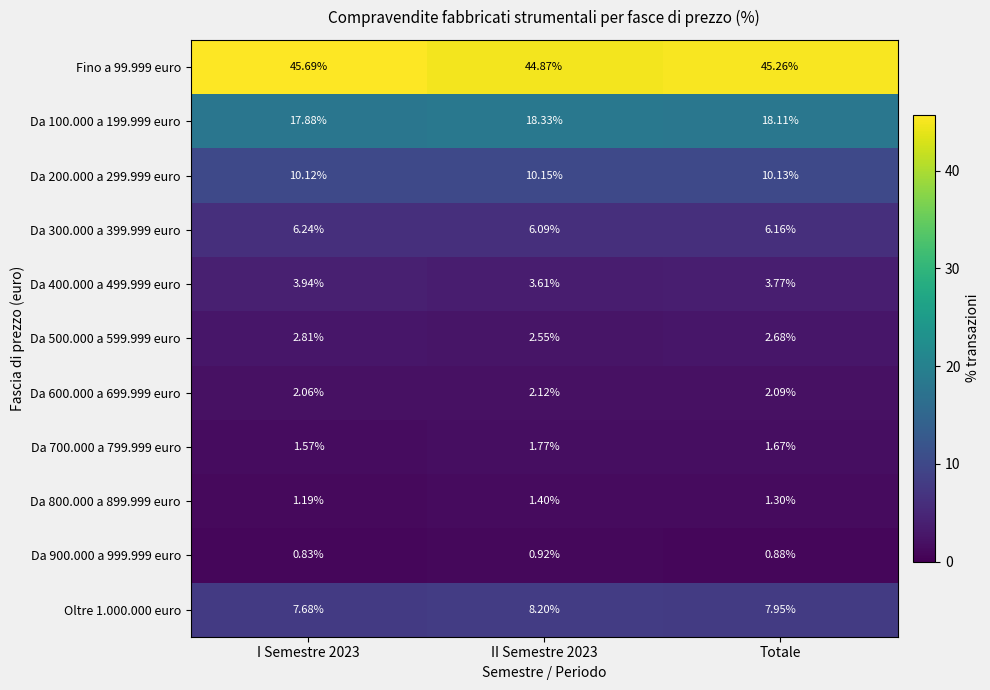

What is the total value across all series at Totale?

100.0